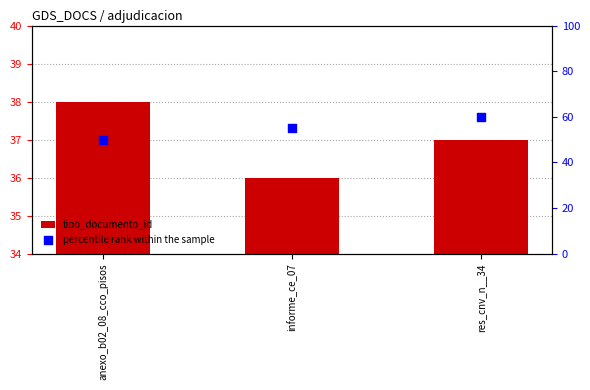

Which series has the largest Y range (max minus min)?

percentile rank within the sample